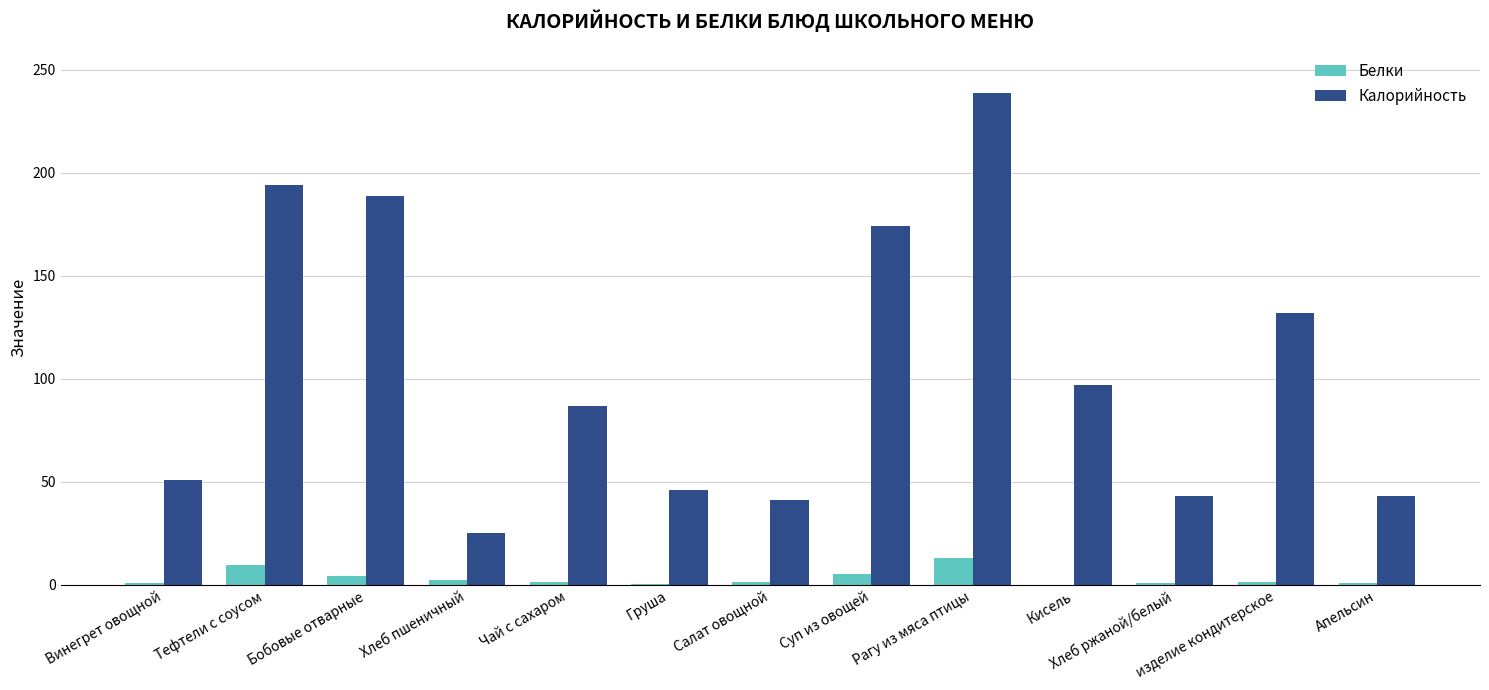

Is the value of Калорийность at Апельсин greater than the value of Белки at Салат овощной?

Yes